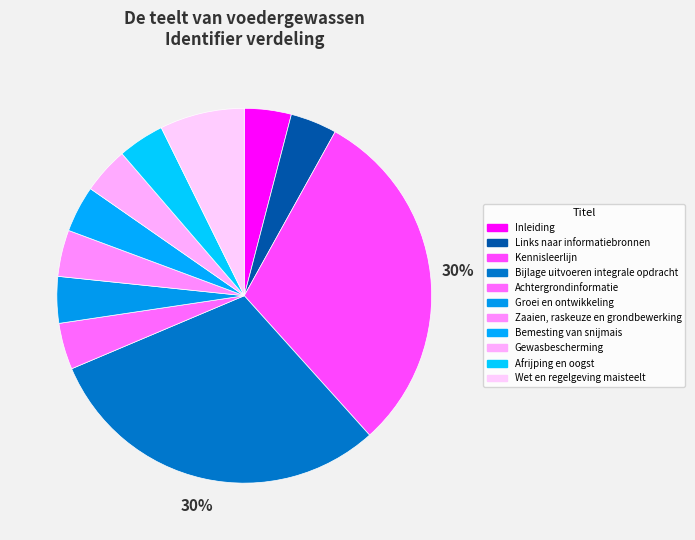

To the nearest percent, what portion does Kennisleerlijn represent?

30%